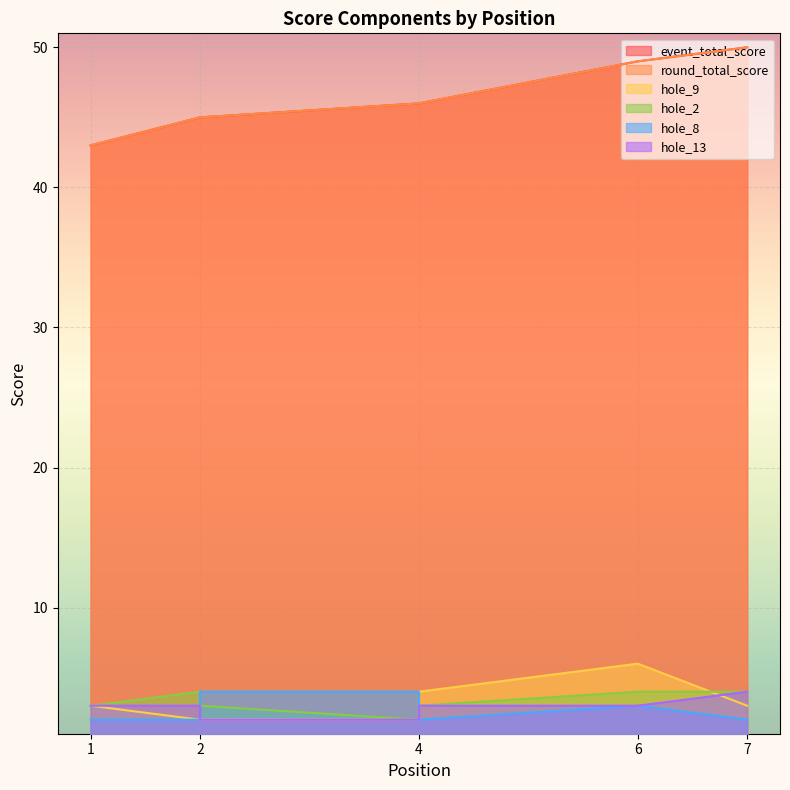

Rank the series at 4 from highest to lowest value.

event_total_score, round_total_score, hole_8, hole_9, hole_2, hole_13